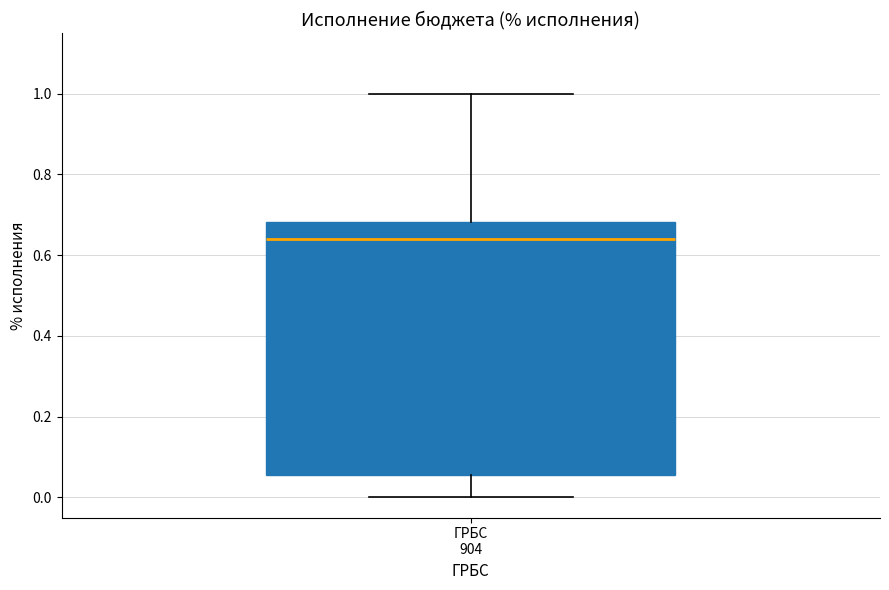

Read this box plot against the y-axis: the position of the median line, the range covered by the box, and the ends of both whiskers. The values are not printed on the chart, so give them approximately, as read against the axis.

median 0.64, box 0.06 to 0.68, whiskers 0.00 to 1.00